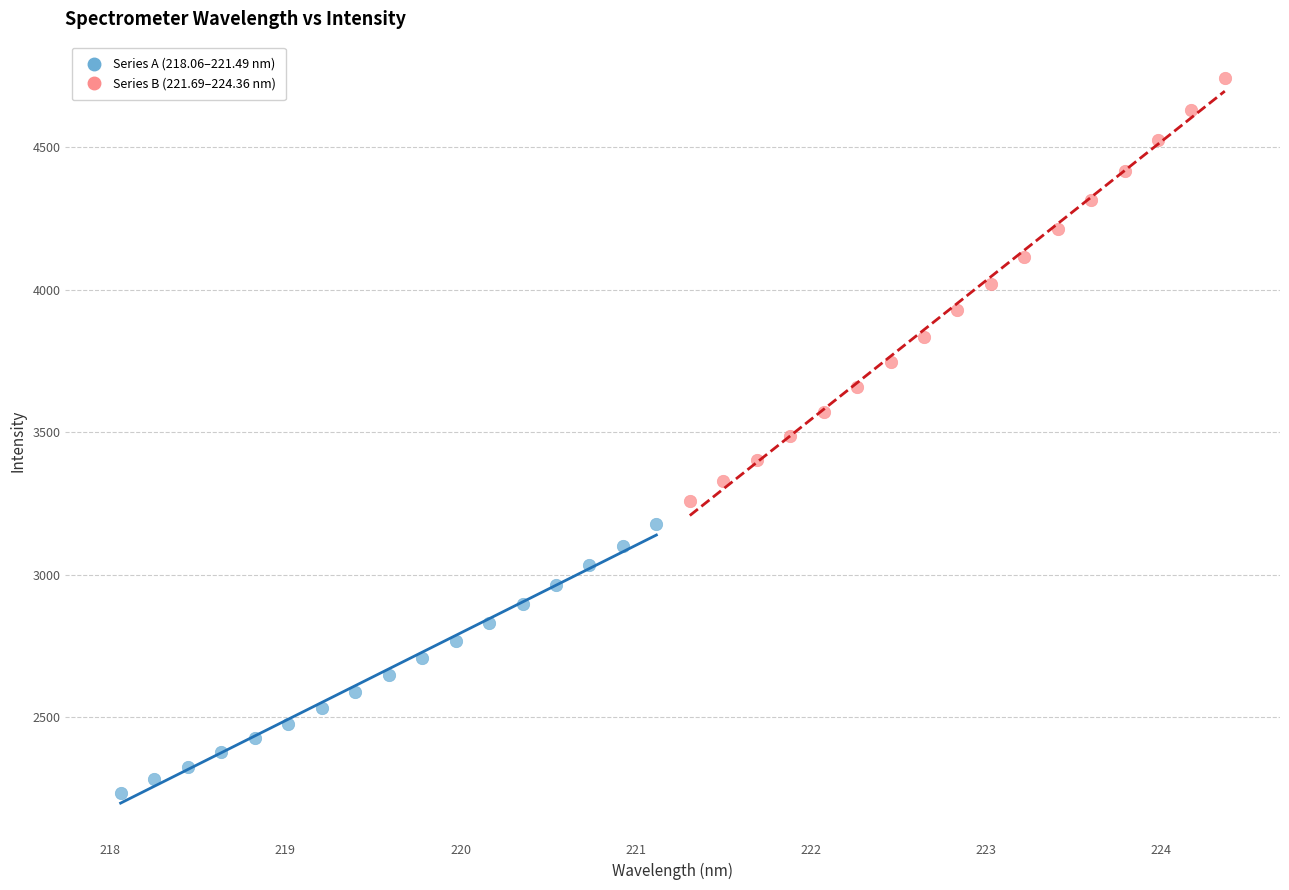

What are all the series names shown in the legend?

Series A (218.06–221.49 nm), Series B (221.69–224.36 nm)